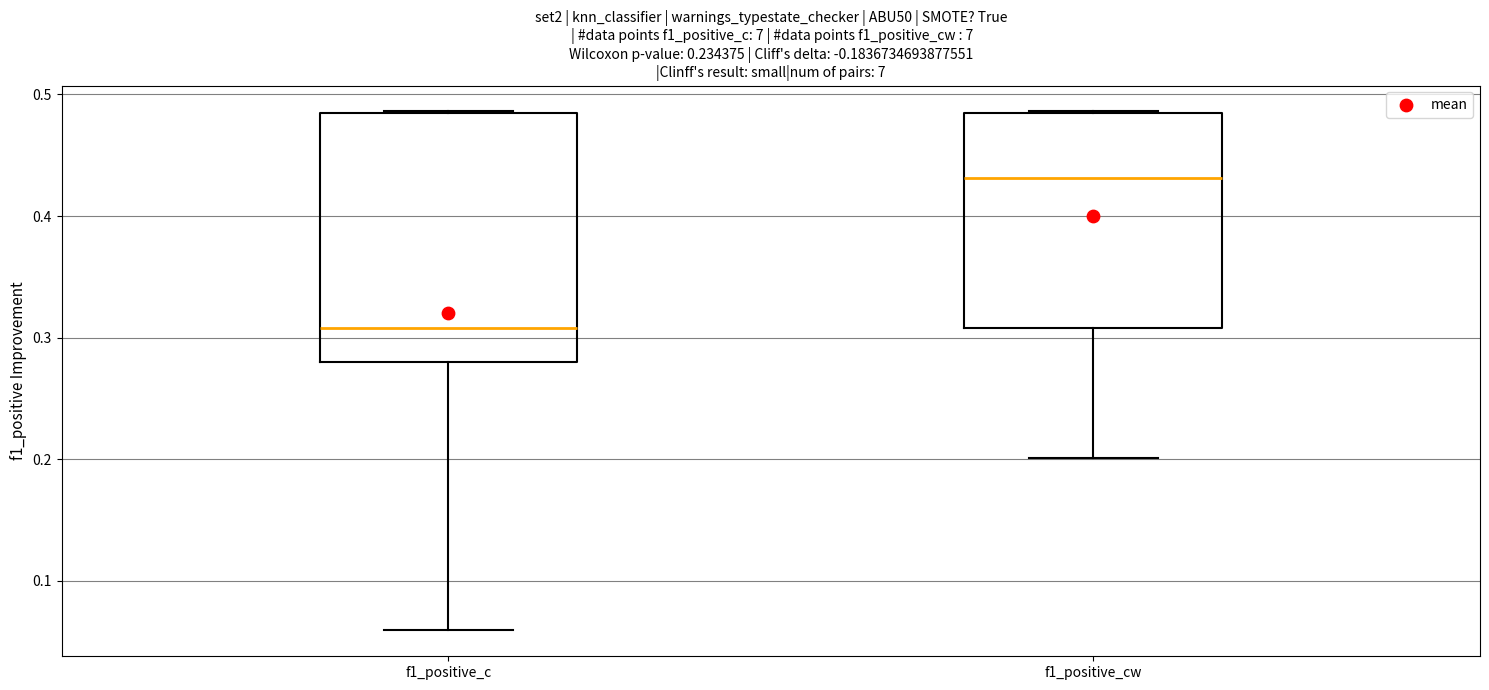

Where is the lower edge of the box for f1_positive_cw on the y-axis? The values are not printed on the chart, so give them approximately, as read against the axis.

0.31